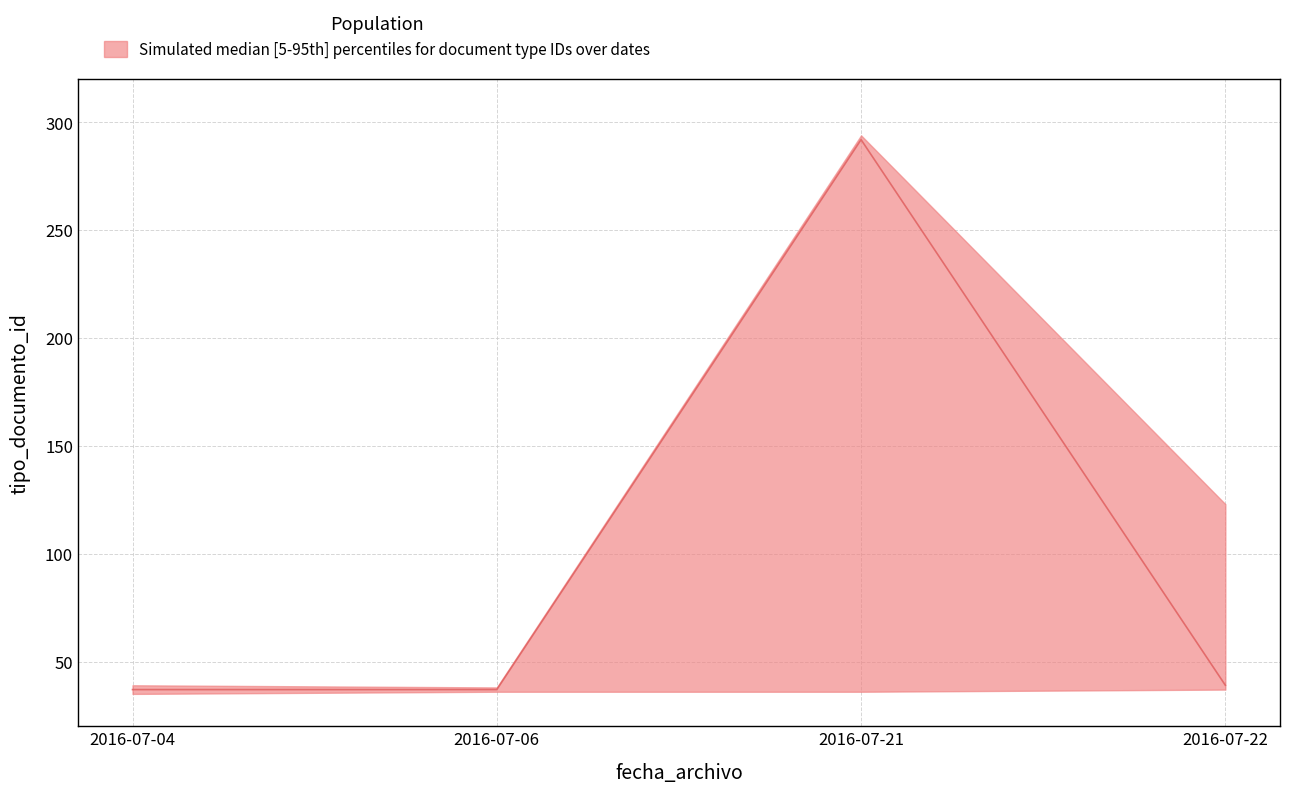

How many data points in median are less than 39?

2